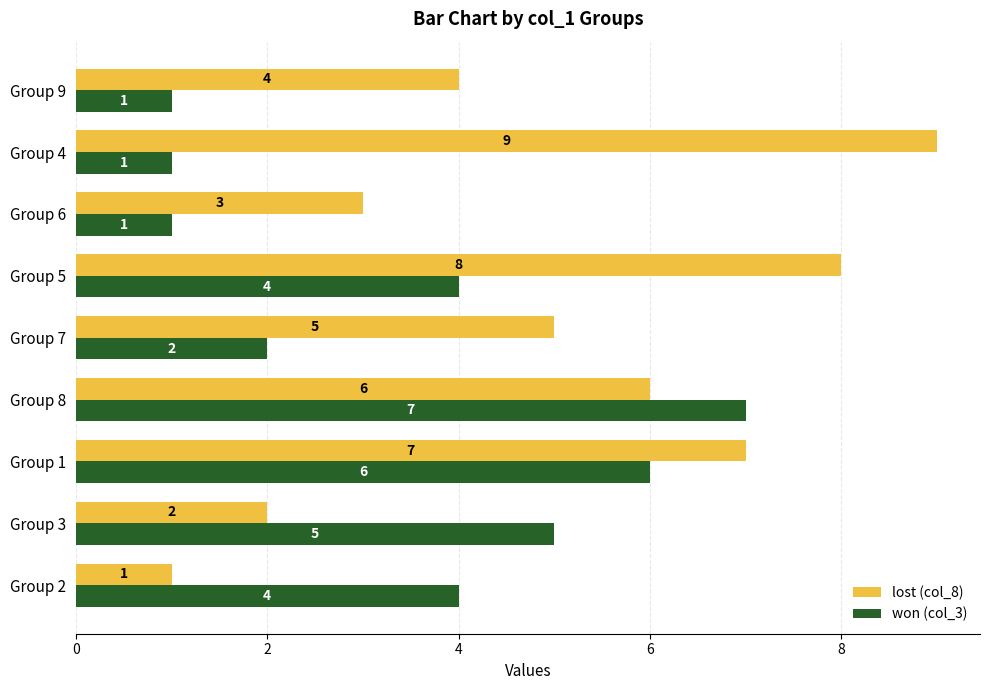

What is the difference between the highest and lowest values at Group 4?

8